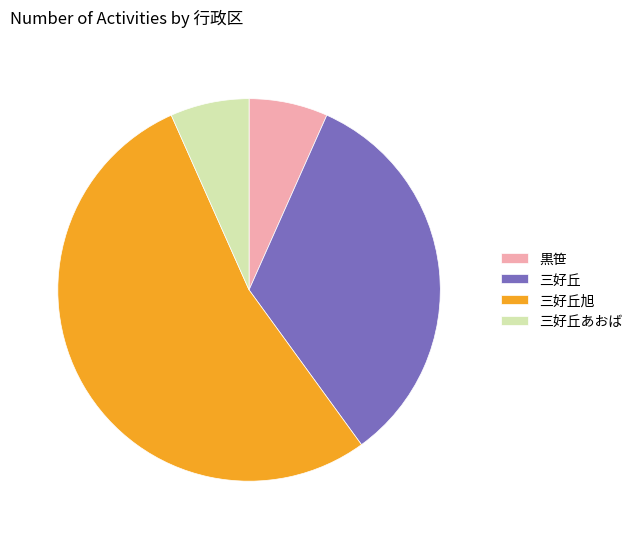

What is the ratio of the value at 三好丘旭 to the value at 三好丘?

1.6